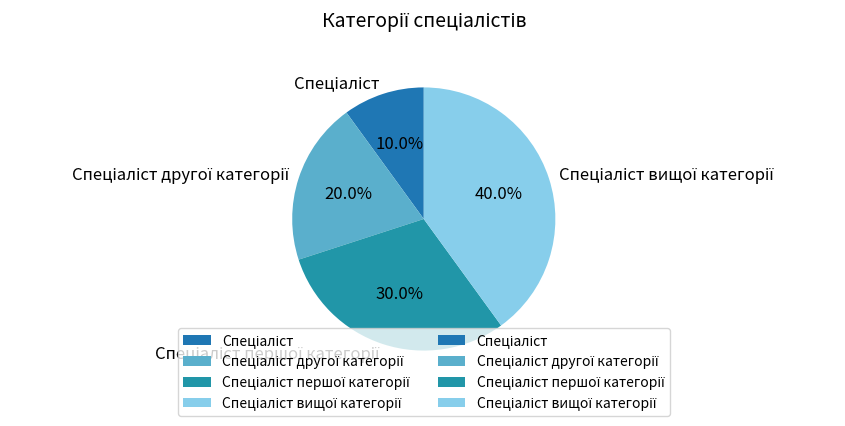

Does any single category account for the majority?

No